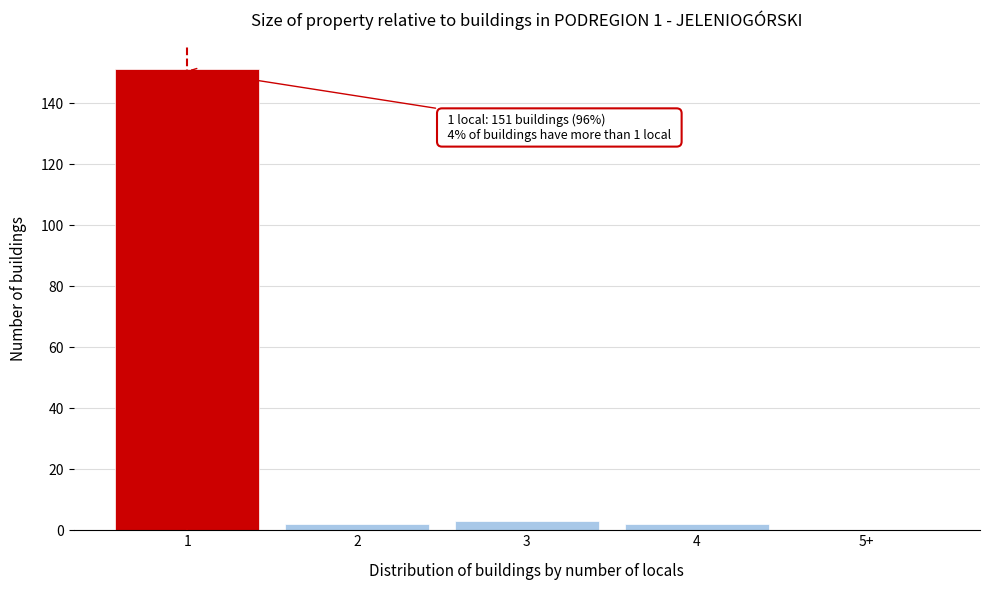

Reading left to right, extract all data points from this chart.

1=151	2=2	3=3	4=2	5+=0